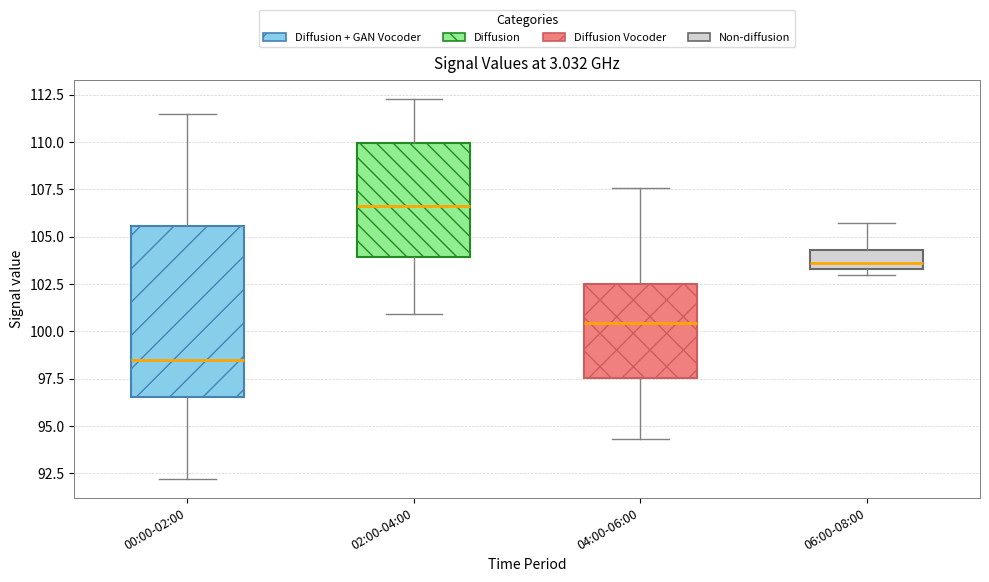

Where is the upper edge of the box for 04:00-06:00 on the y-axis? The values are not printed on the chart, so give them approximately, as read against the axis.

102.5